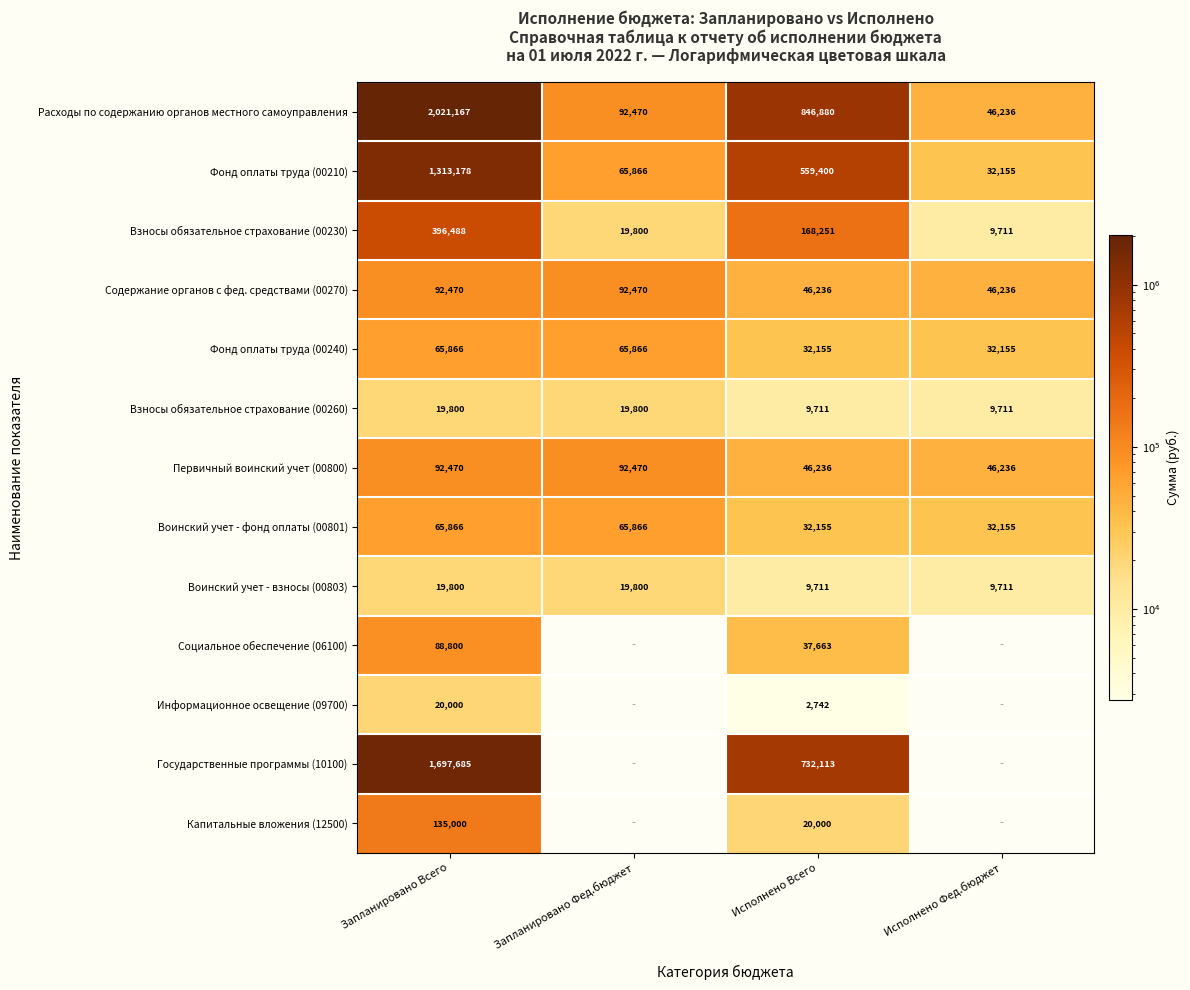

Which category has the highest value across all series?

Запланировано Всего